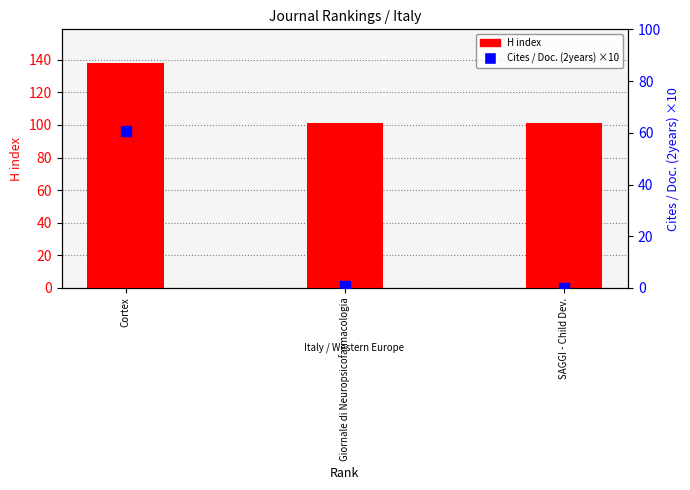

Is the value of Cites / Doc. (2years) ×10 at Giornale di Neuropsicofarmacologia greater than the value of H index at Cortex?

No